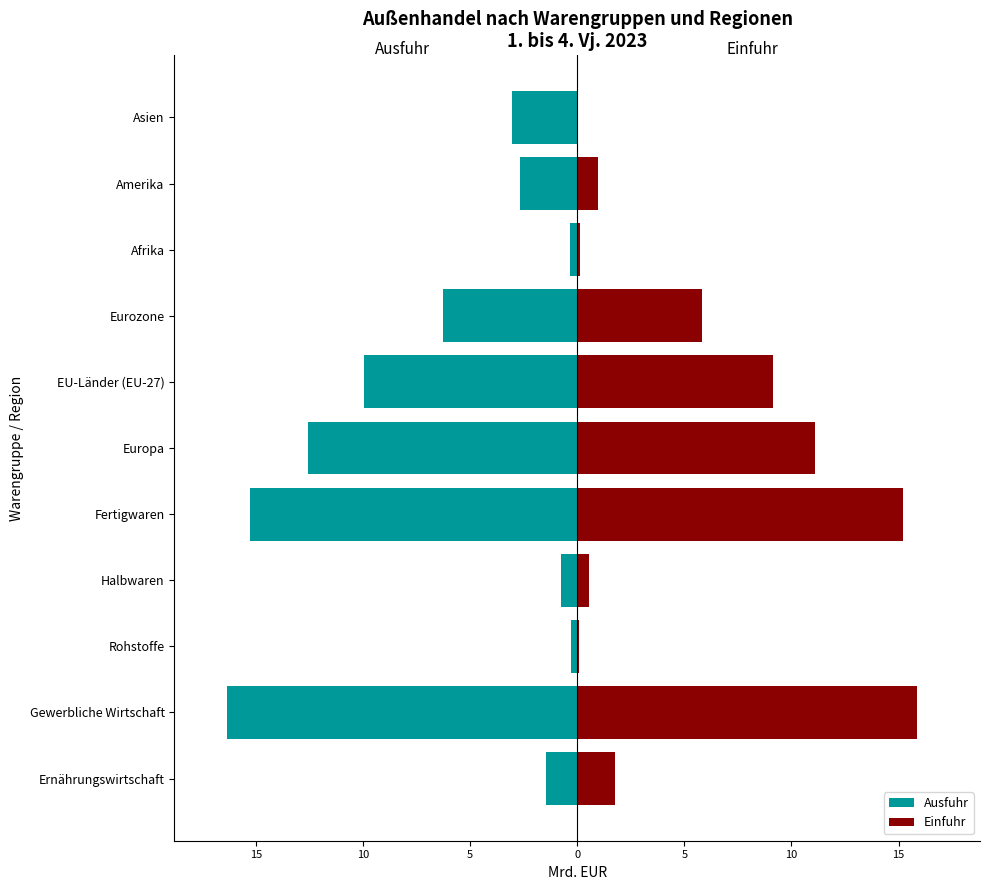

True or false: Ausfuhr has a value of -2.7 at Amerika.

True